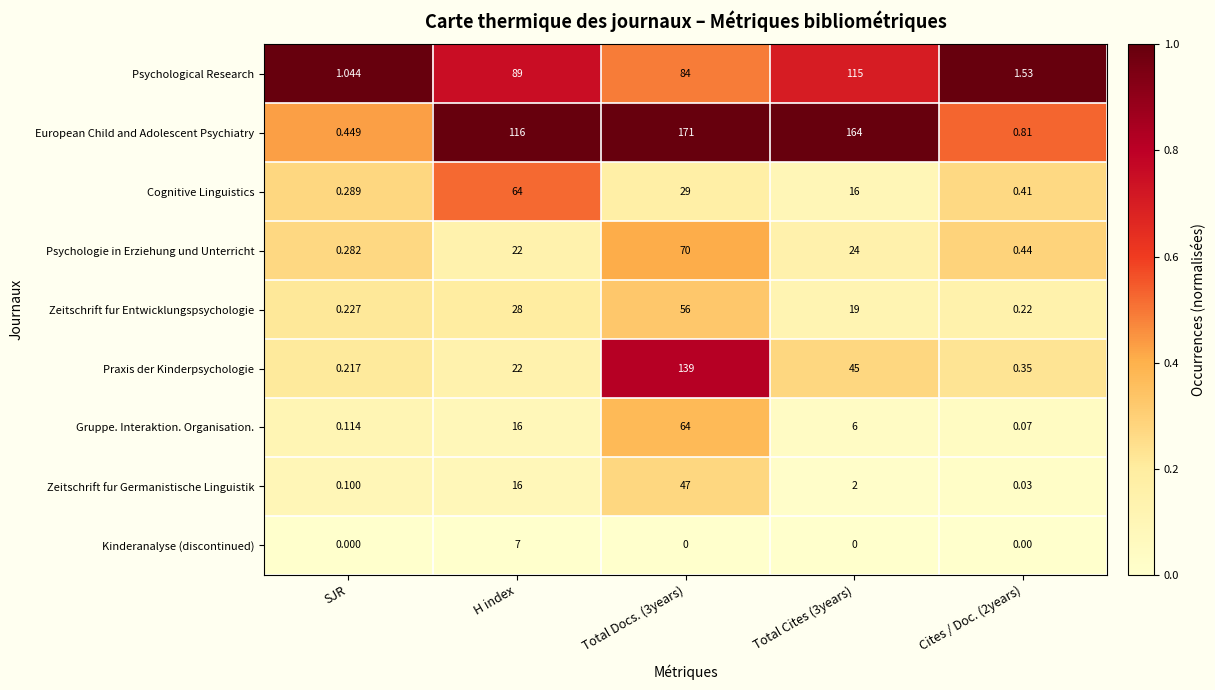

At Total Cites (3years), list the series in order from smallest to largest.

Kinderanalyse (discontinued), Zeitschrift fur Germanistische Linguistik, Gruppe. Interaktion. Organisation., Cognitive Linguistics, Zeitschrift fur Entwicklungspsychologie, Psychologie in Erziehung und Unterricht, Praxis der Kinderpsychologie, Psychological Research, European Child and Adolescent Psychiatry